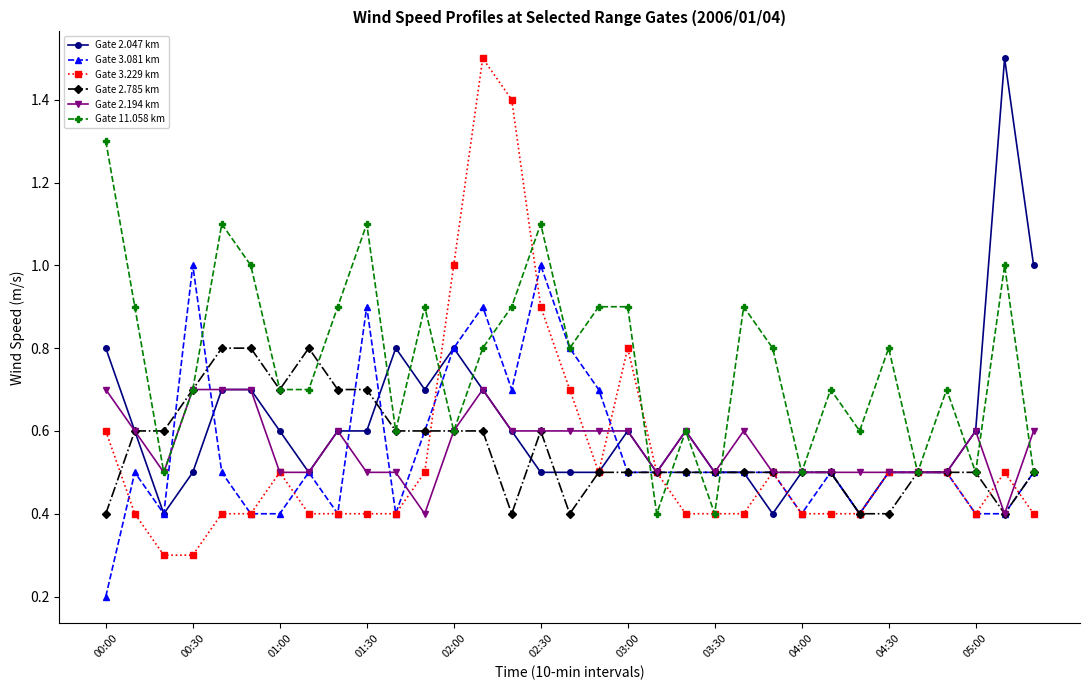

Which series has the largest range (max minus min)?

Gate 3.229 km